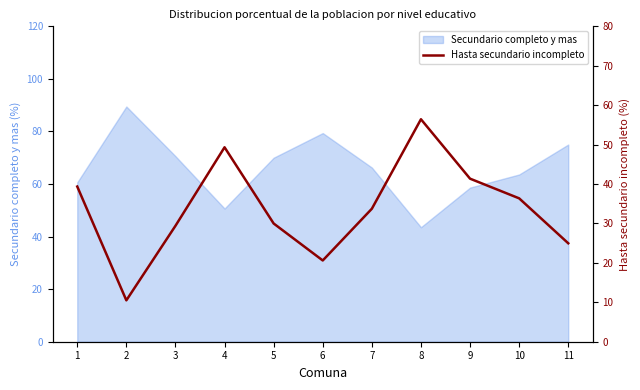

True or false: the data has more than 1 interior local peaks.

True